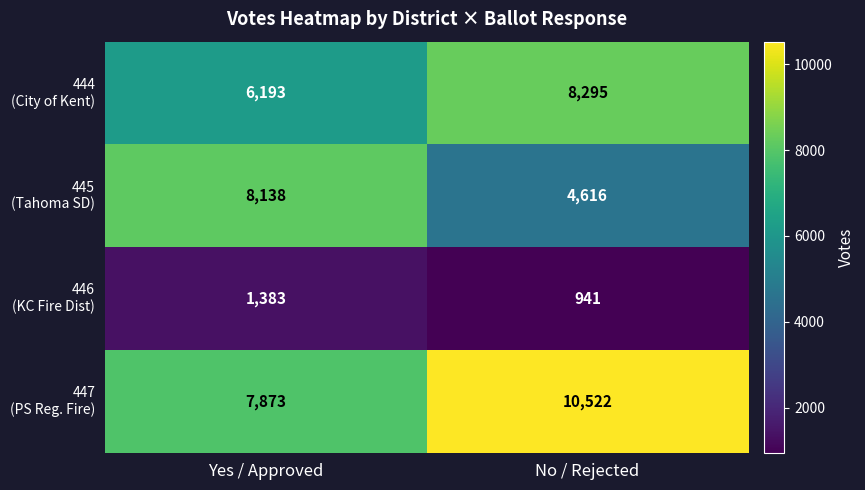

Which category has the lowest value across all series?

No / Rejected